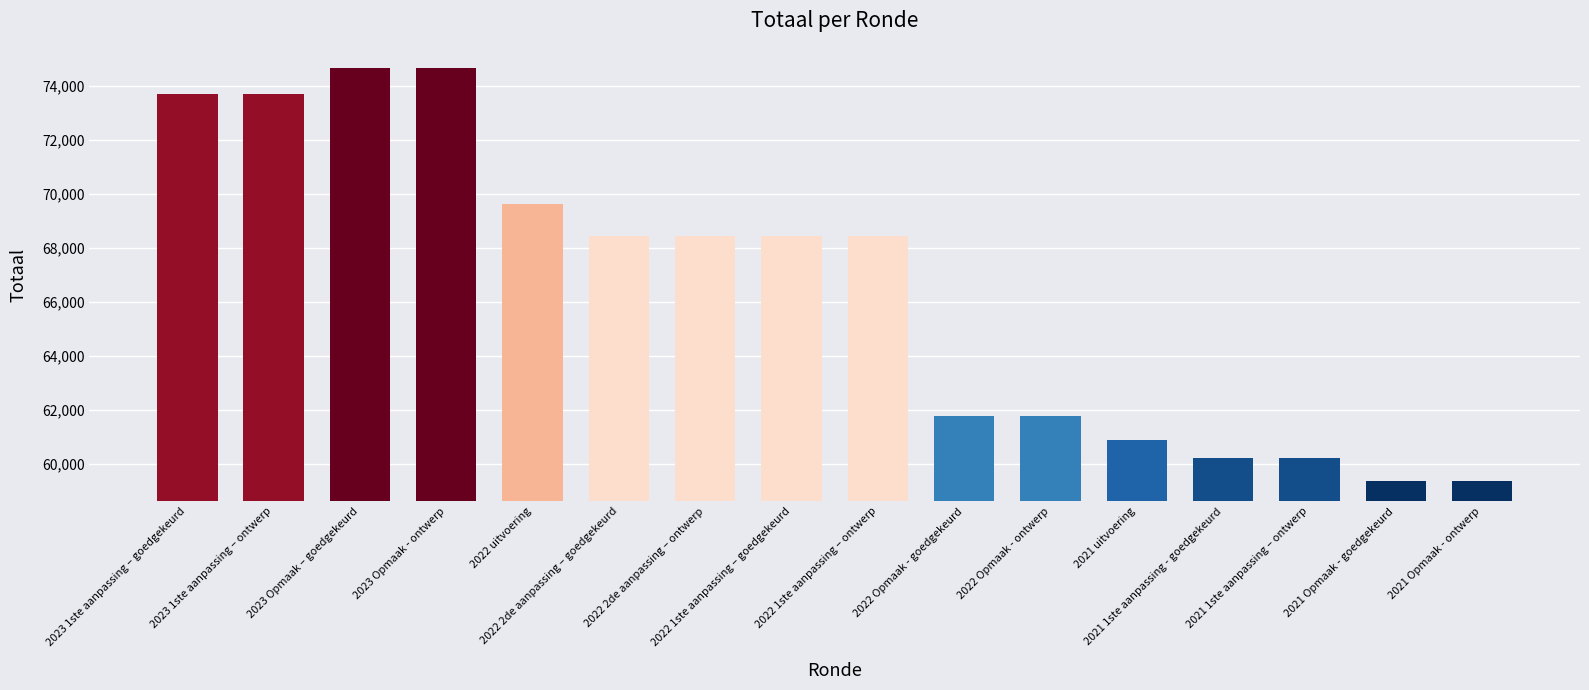

What is the average value?

66488